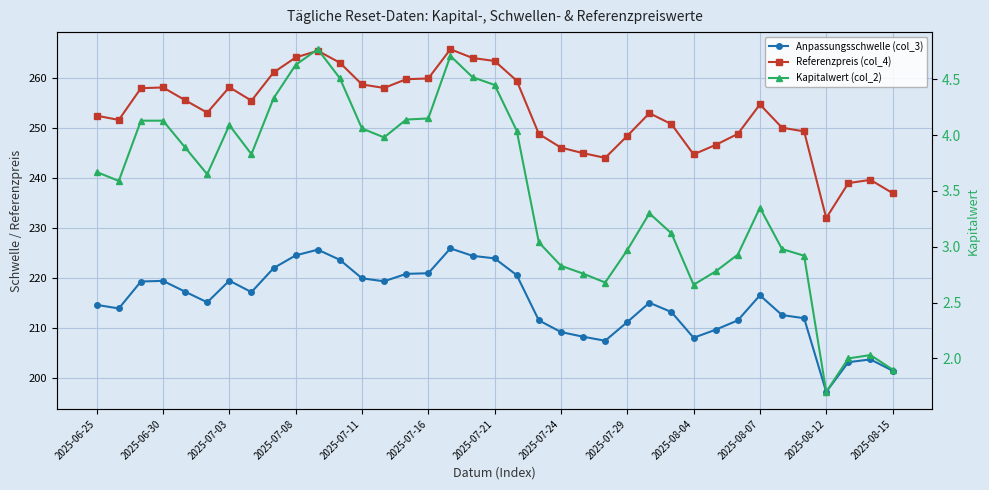

What are all the series names shown in the legend?

Anpassungsschwelle (col_3), Referenzpreis (col_4), Kapitalwert (col_2)